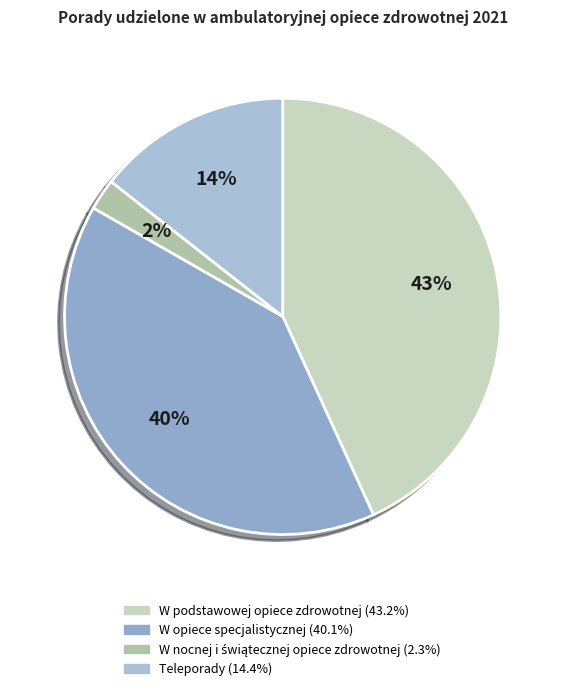

How many slices are in this pie chart?

4